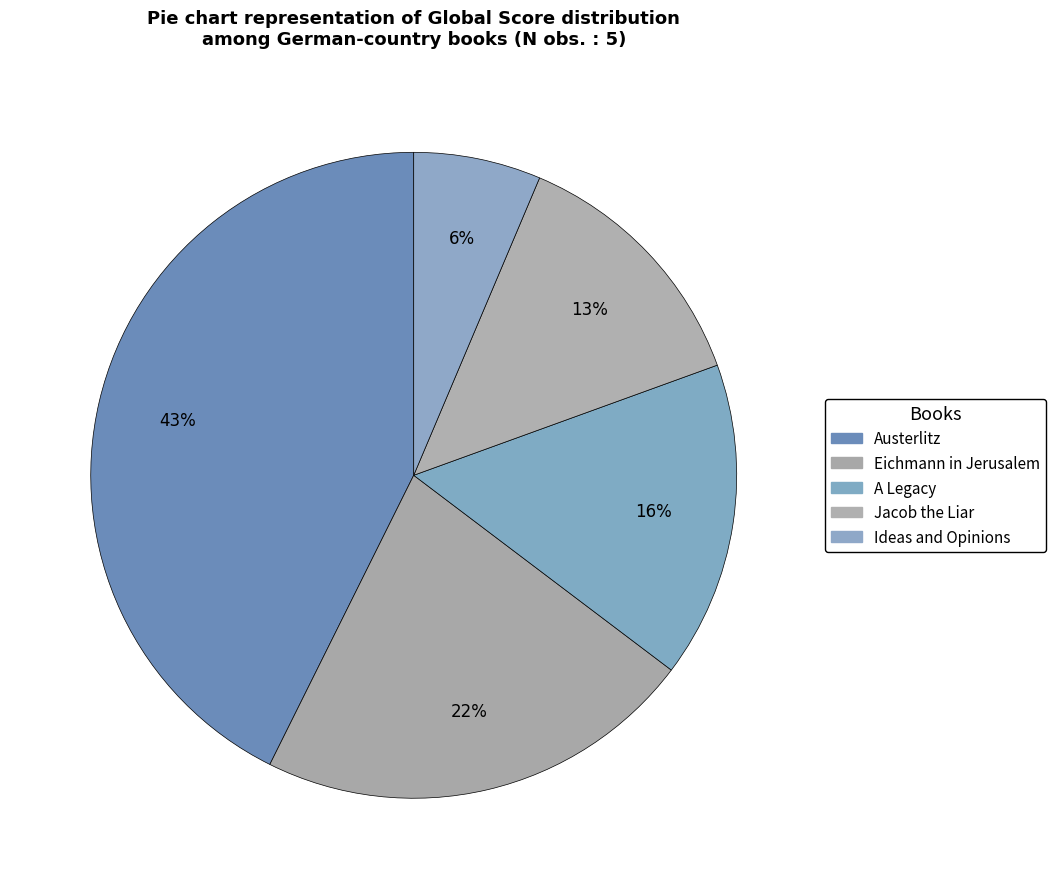

What is the ratio of the value at Ideas and Opinions to the value at Jacob the Liar?

0.5